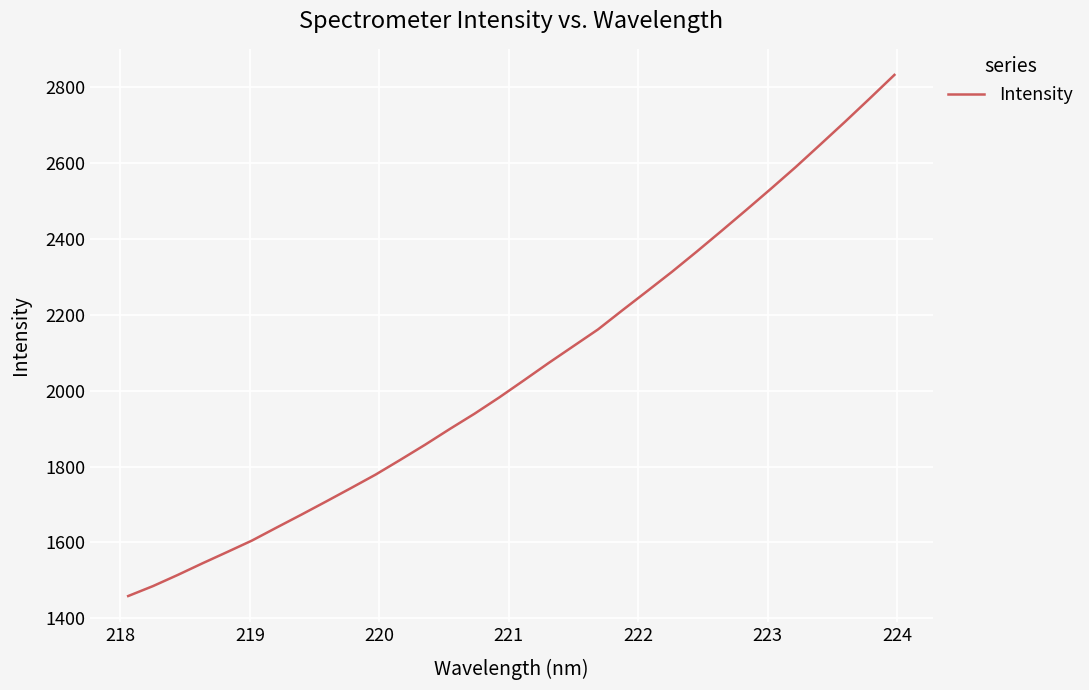

What is the minimum value shown in the chart?

1458.9